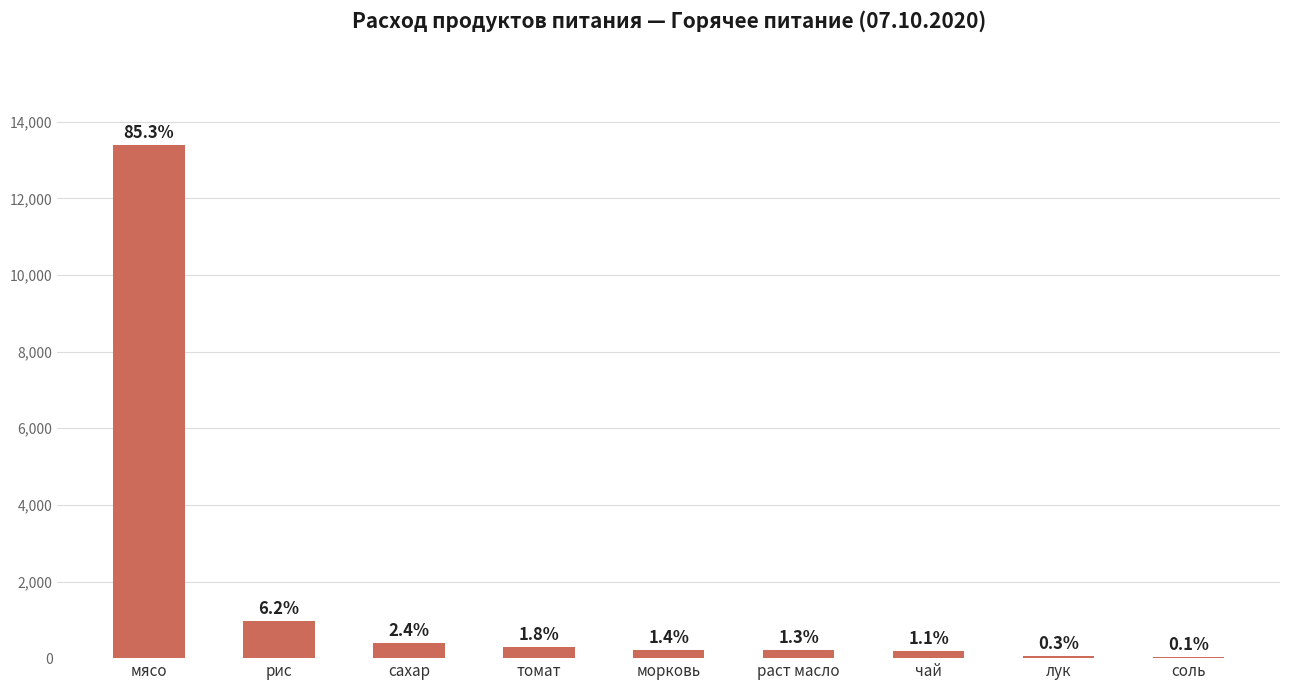

What is the minimum value shown in the chart?

20.9